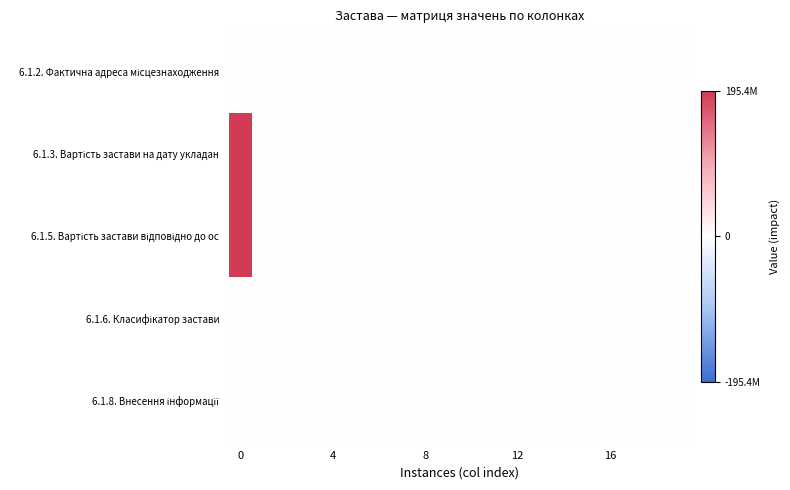

Which series has the widest spread of values?

6.1.3. Вартість застави на дату укладан